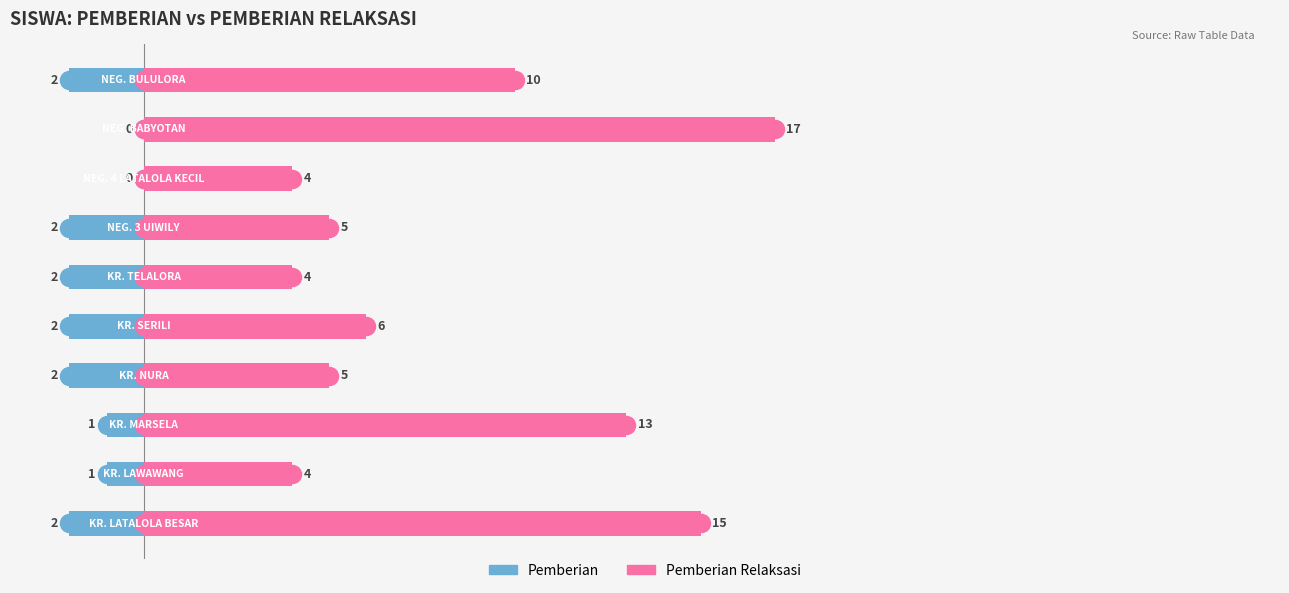

What is the difference between the second highest and second lowest values in the Pemberian Relaksasi series?

11